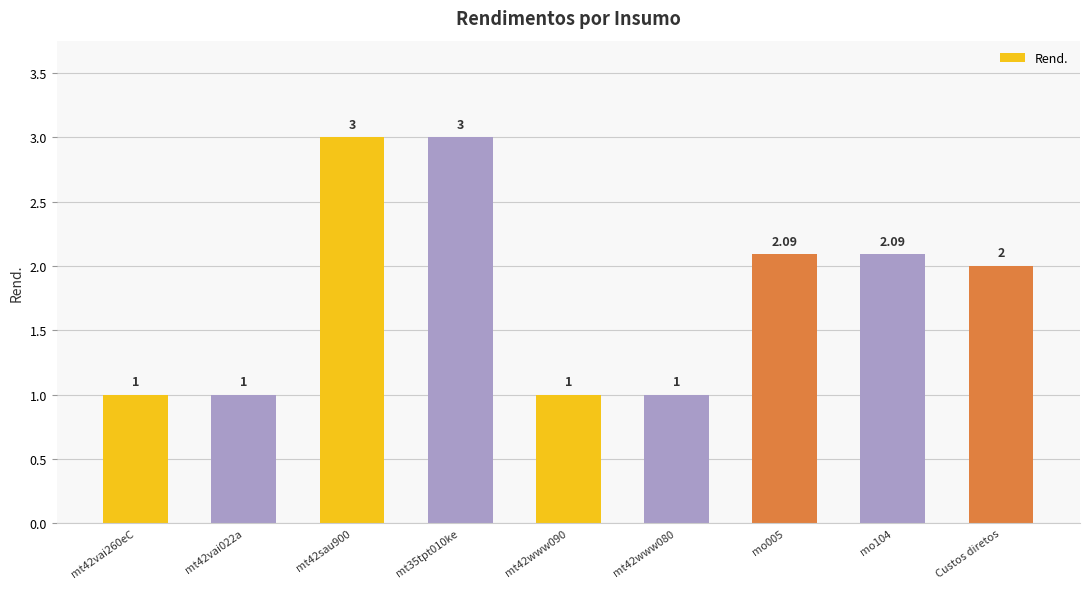

At which label does the data first exceed 2?

mt42sau900